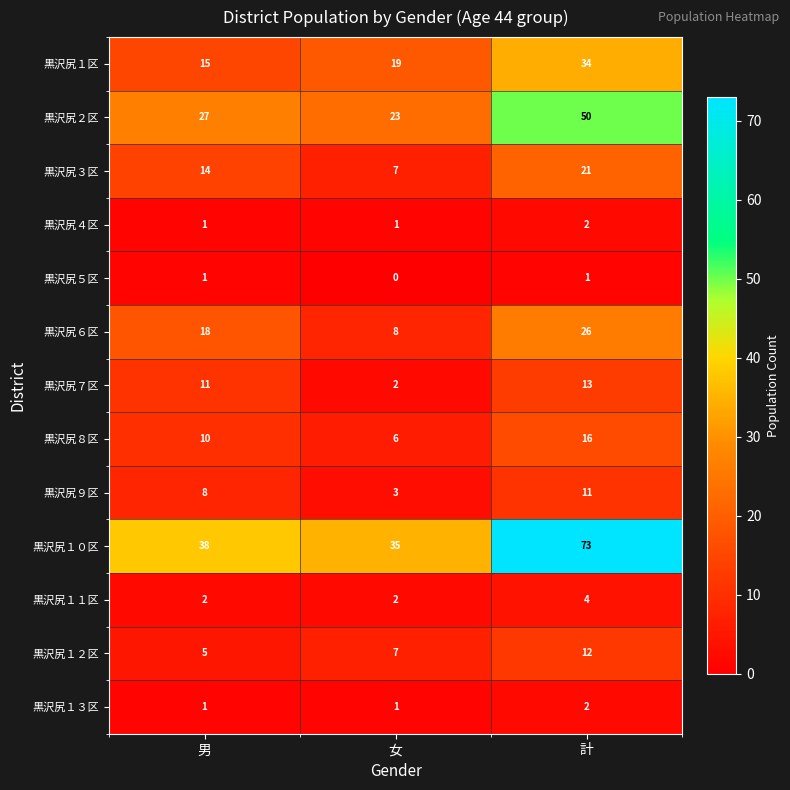

Which category has the lowest value across all series?

女